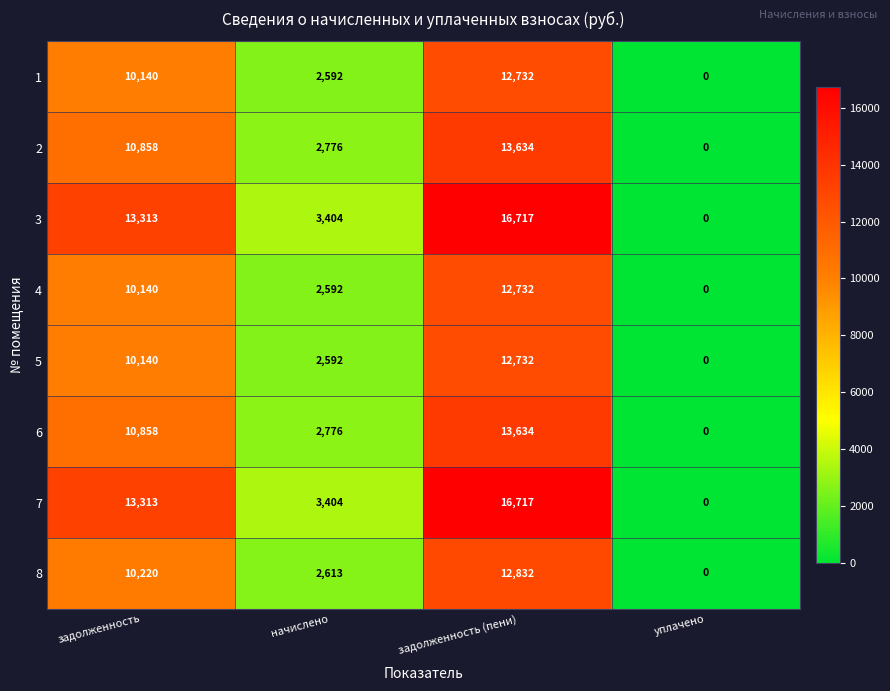

Is it true that 8 equals 10220 at задолженность?

True